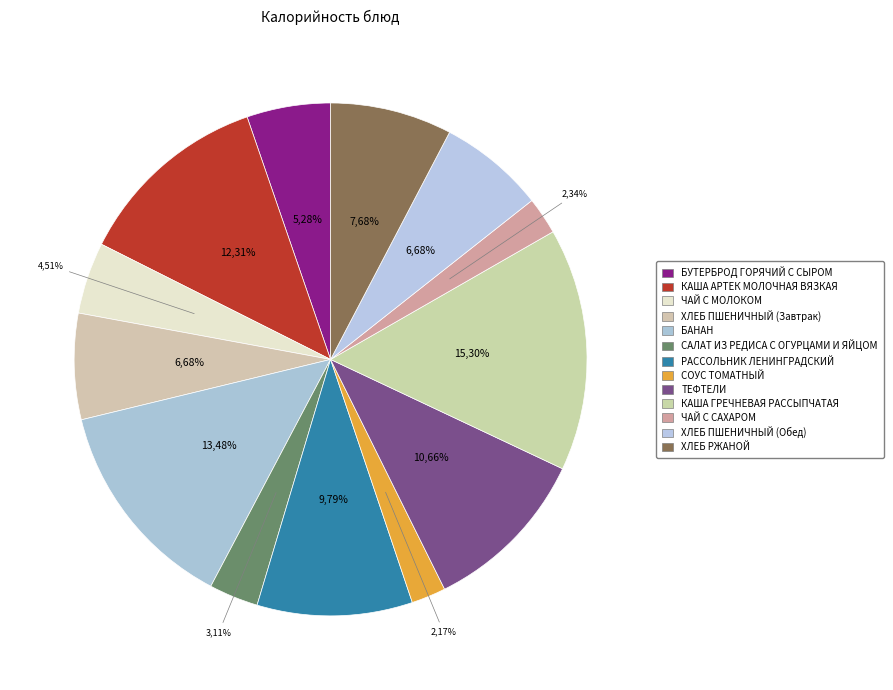

To the nearest percent, what portion does КАША АРТЕК МОЛОЧНАЯ ВЯЗКАЯ represent?

12%